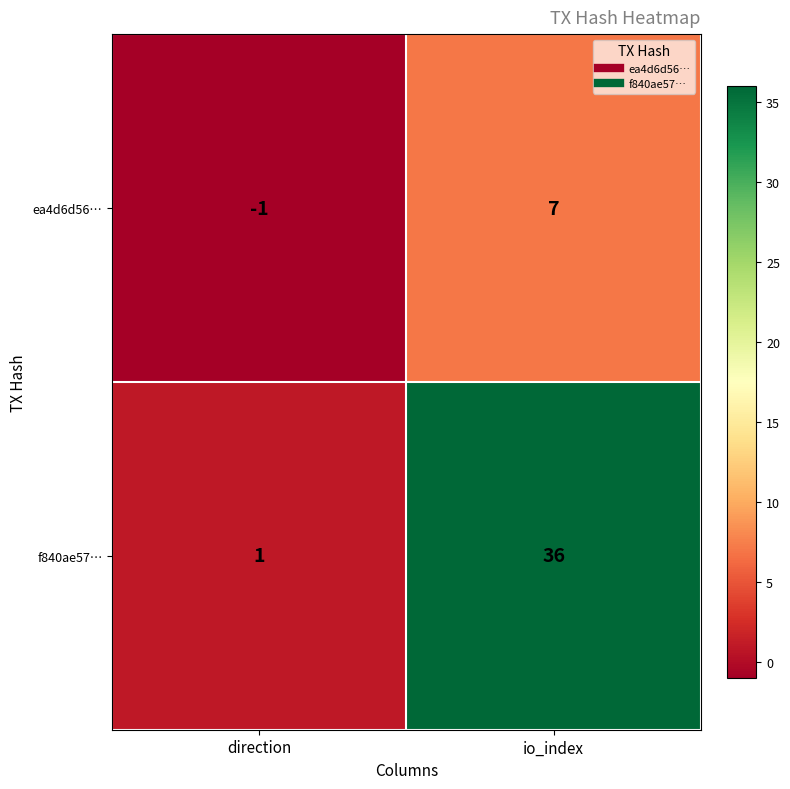

Rank the series at io_index from highest to lowest value.

f840ae57…, ea4d6d56…